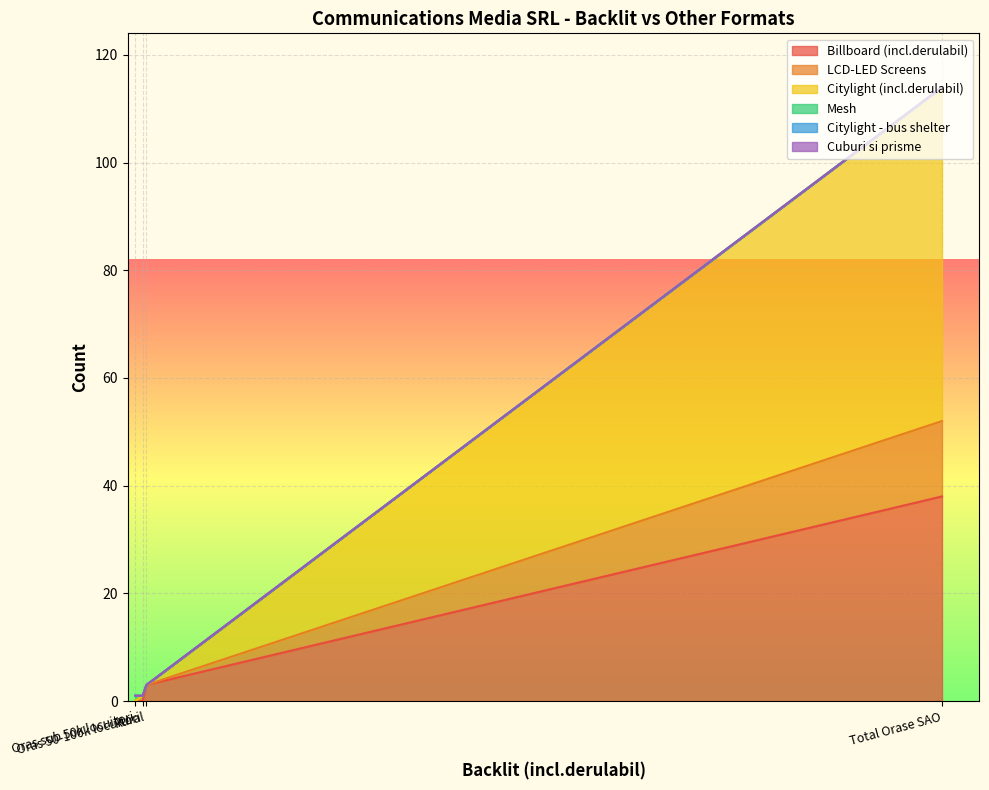

Rank the categories by Citylight - bus shelter value from highest to lowest.

Total Orase SAO, Rural, Oras 50-100k locuitori, Oras sub 50k locuitori